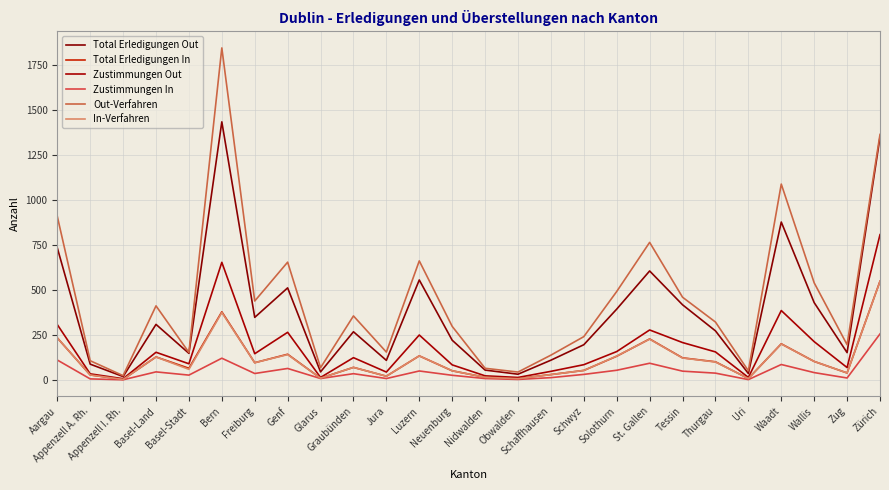

How many lines are shown in the chart?

6